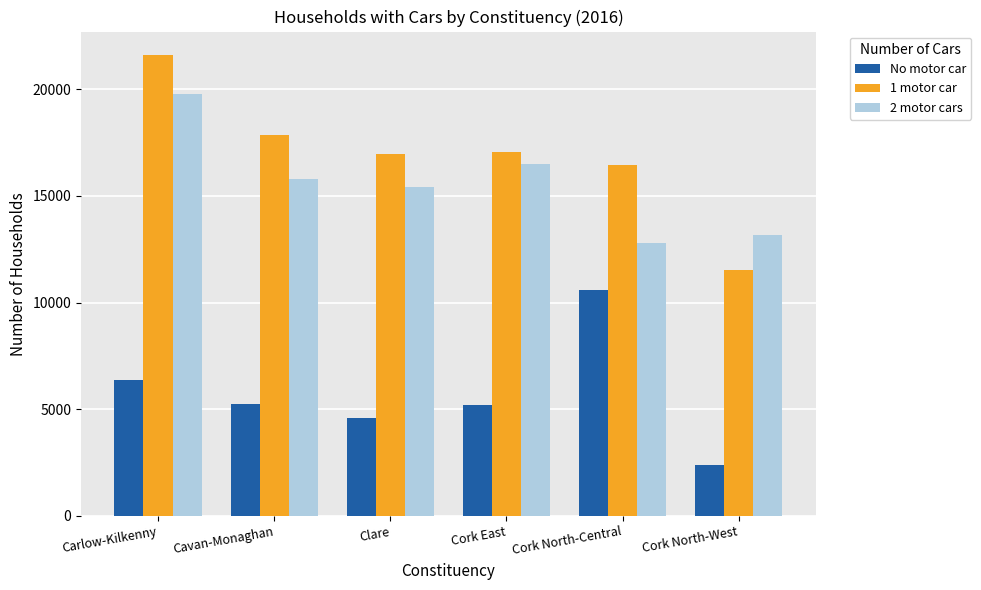

What position from the right is Cavan-Monaghan?

5